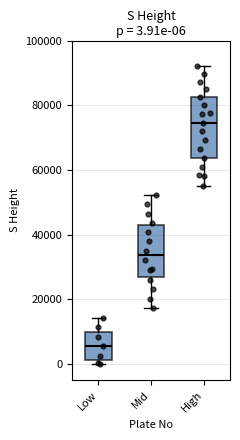

Which box has the highest median line?

High